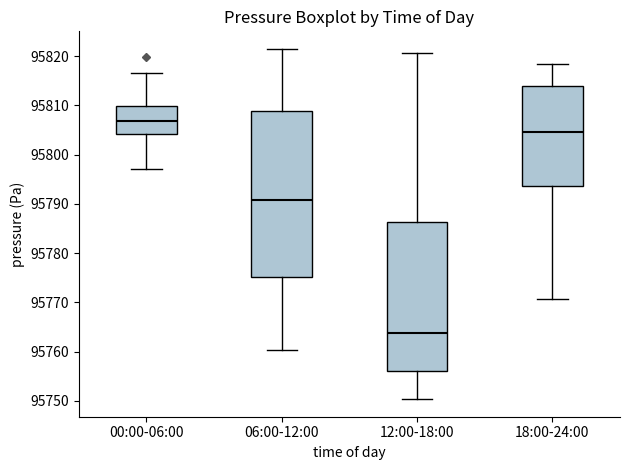

Which box is the tallest, from its lower edge to its upper edge?

06:00-12:00